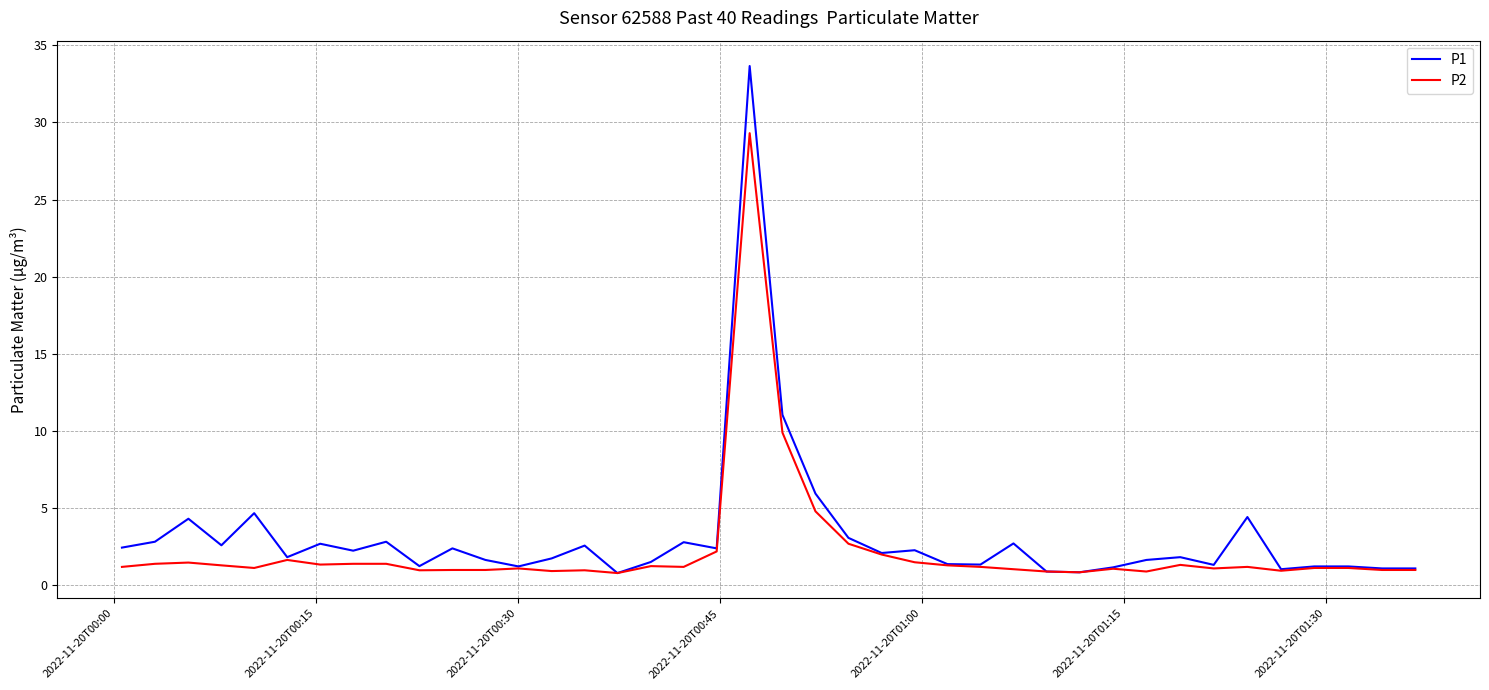

List the series in order of their peak value, lowest first.

P2, P1